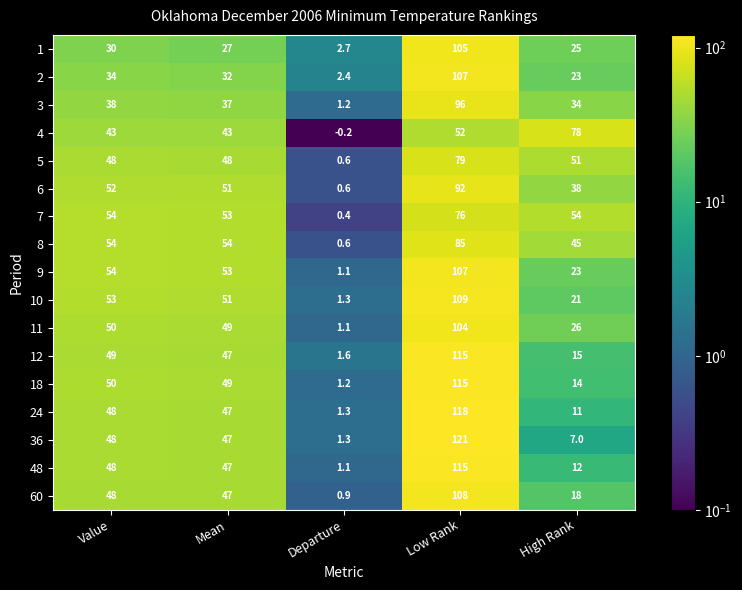

Which category has the lowest value in the 48 series?

Departure